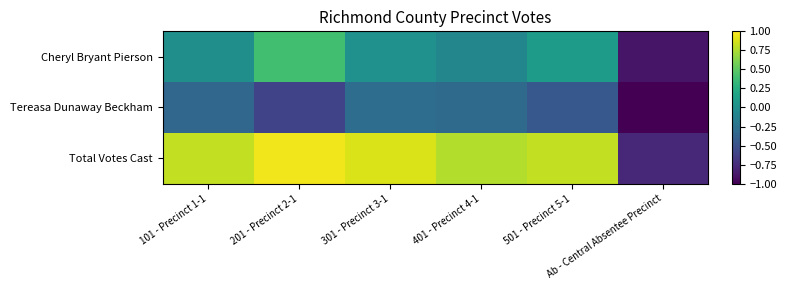

Which category has the lowest value across all series?

Ab - Central Absentee Precinct